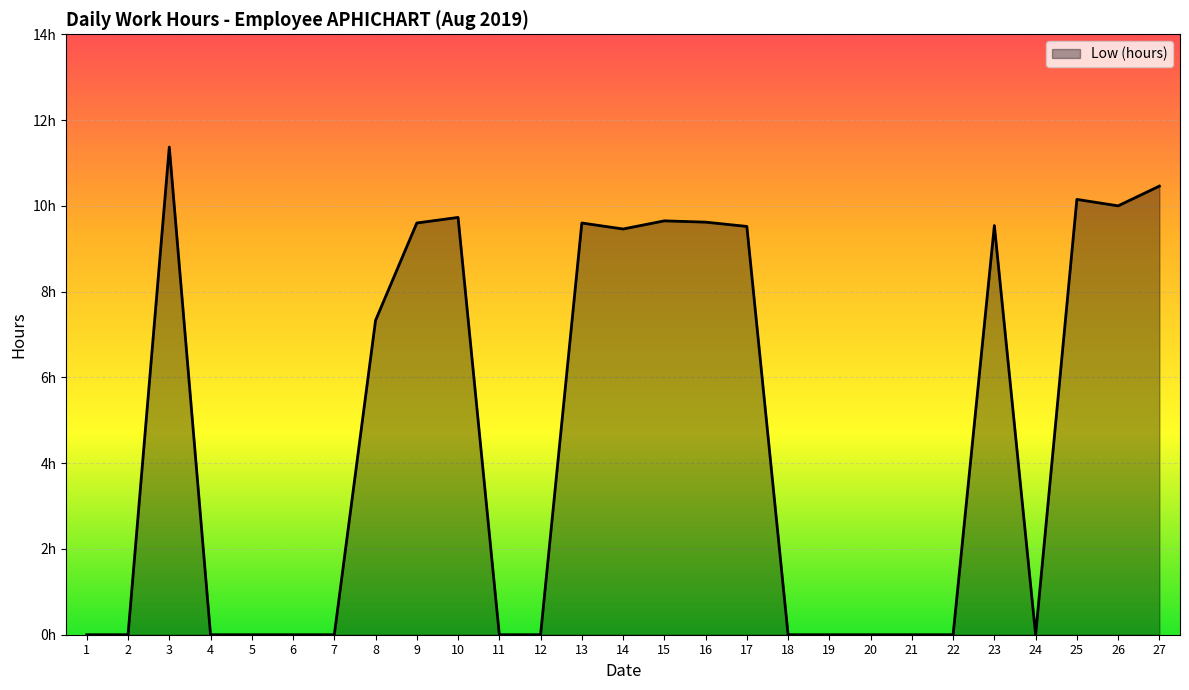

Does the chart have visible grid lines?

Yes